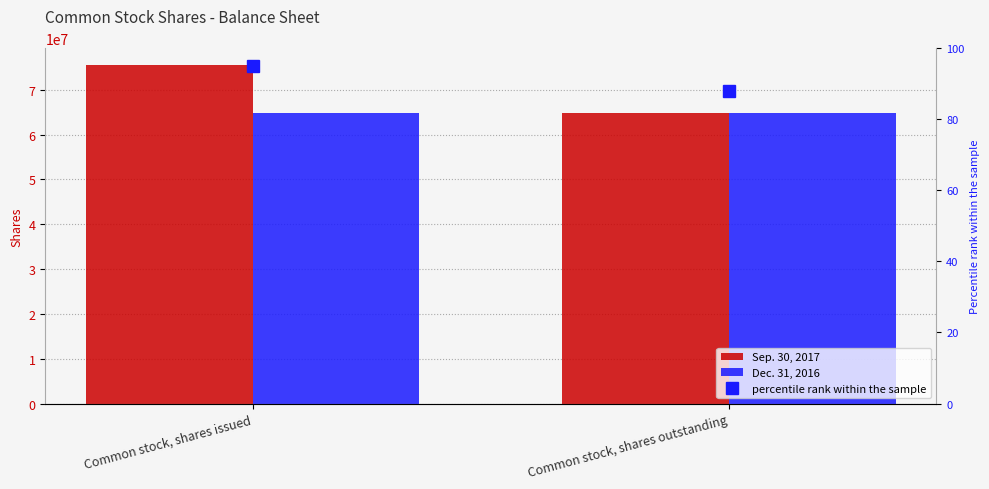

Reading right to left, list all the values displayed in this chart.

Sep. 30, 2017: Common stock, shares outstanding=64816350	Common stock, shares issued=75472682
Dec. 31, 2016: Common stock, shares outstanding=64816350	Common stock, shares issued=64816350
percentile rank within the sample: Common stock, shares outstanding=88	Common stock, shares issued=95